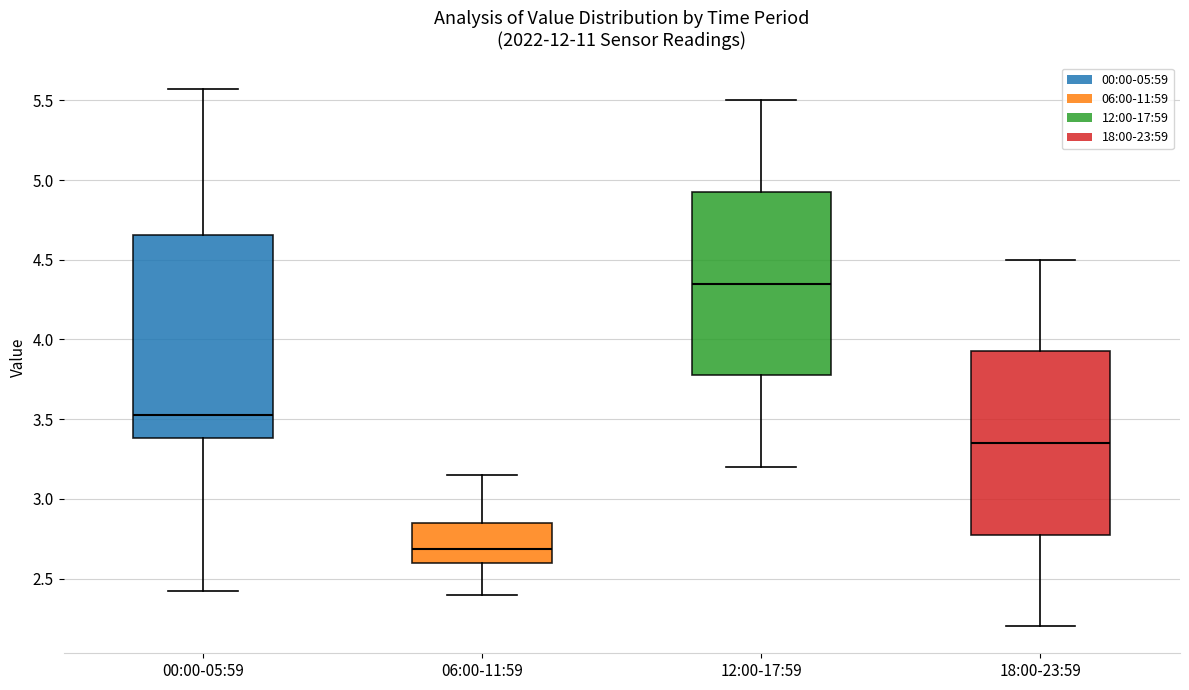

Where is the lower edge of the box for 00:00-05:59 on the y-axis? The values are not printed on the chart, so give them approximately, as read against the axis.

3.40